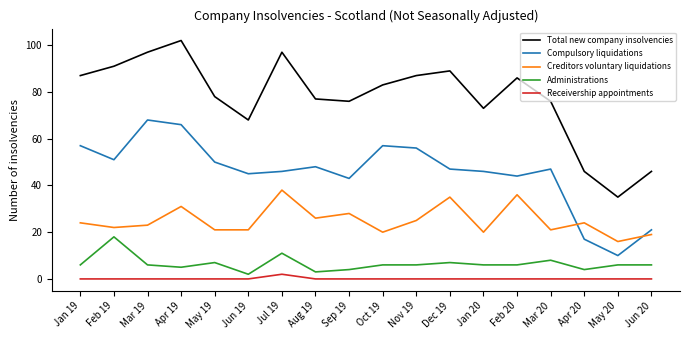

What is the total value across all series at Aug 19?

154